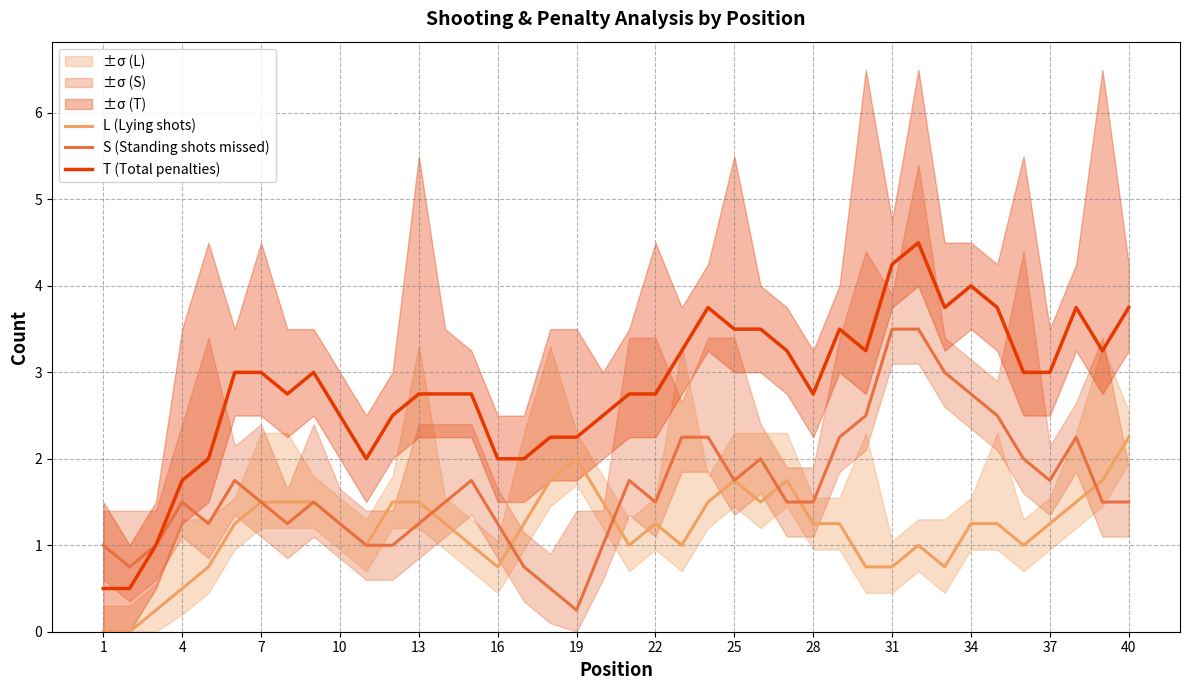

Is this an area chart (filled region under the line)?

No